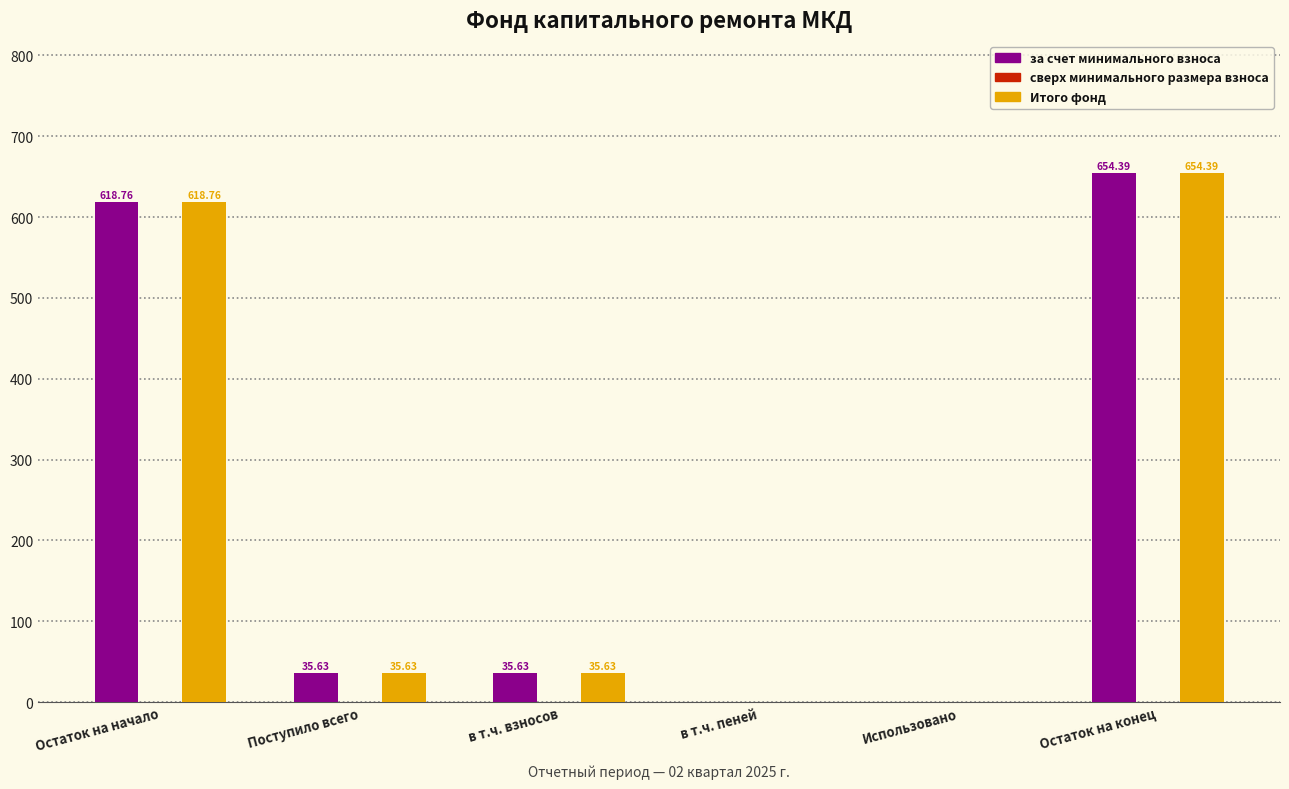

How many groups of bars are there?

6